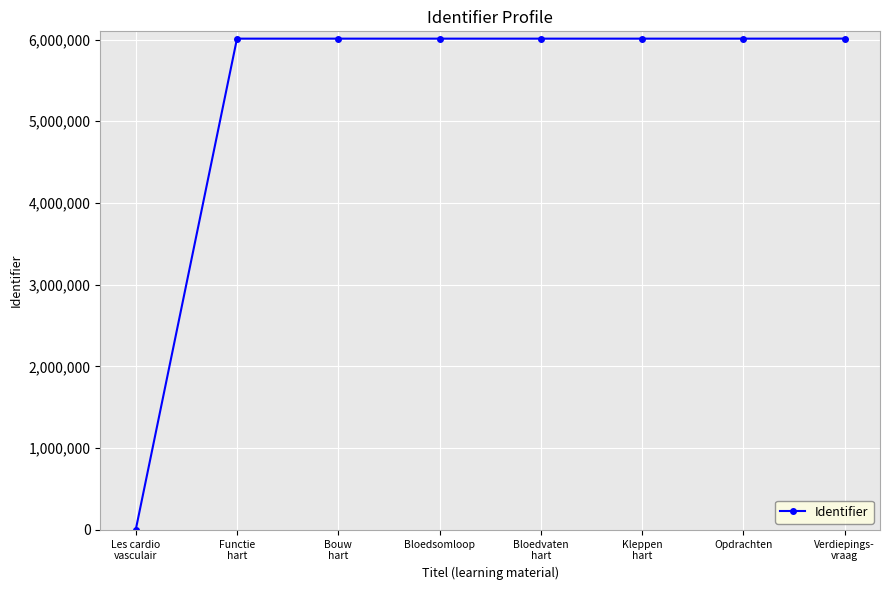

What is the sum of the values at Les cardio
vasculair and Opdrachten?

6010555